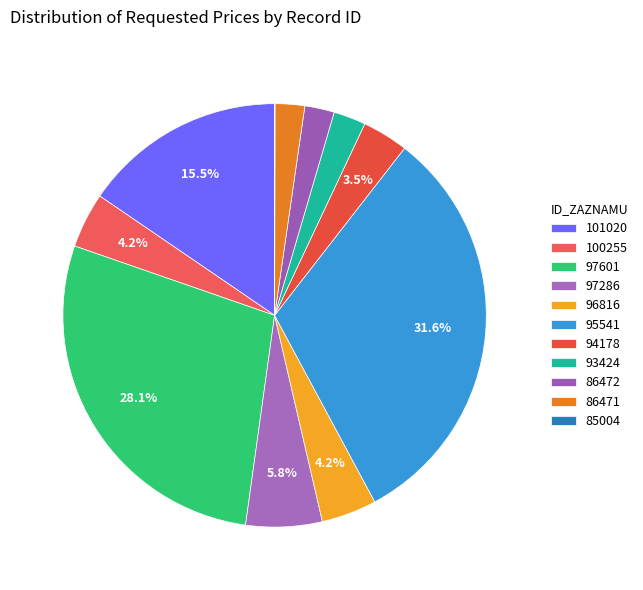

Combined, what portion of the pie is 97601 and 97286?

33.9%